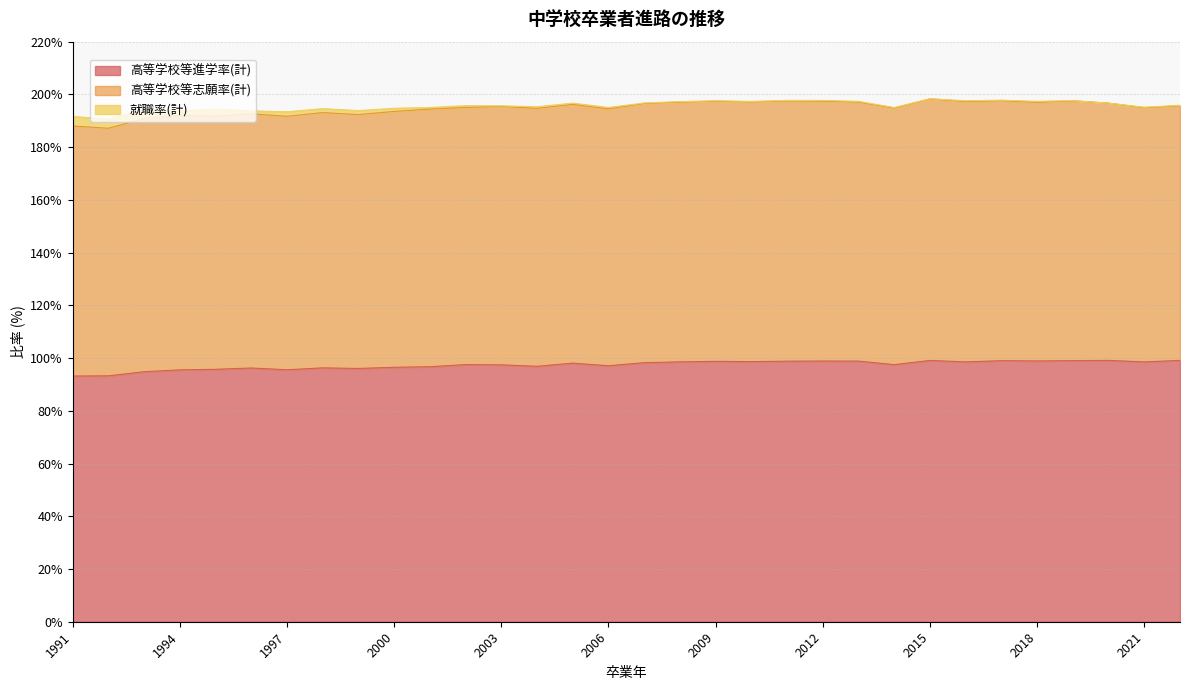

Reading left to right, list all the values displayed in this chart.

高等学校等進学率(計): 93.2	93.3	94.8	95.5	95.7	96.2	95.6	96.3	96.1	96.5	96.7	97.5	97.4	96.9	98.1	97.1	98.2	98.6	98.8	98.7	98.8	98.9	98.8	97.5	99.1	98.5	99.0	98.9	99.0	99.1	98.5	99.1
高等学校等志願率(計): 94.8	93.9	96.0	96.5	96.0	96.4	96.1	96.8	96.3	97.0	97.7	97.5	98.0	97.8	98.1	97.4	98.3	98.5	98.6	98.5	98.7	98.6	98.2	97.3	99.2	98.8	98.6	98.1	98.5	97.6	96.4	96.5
就職率(計): 3.6	3.5	3.3	1.7	2.7	1.1	1.7	1.5	1.5	1.2	0.6	0.7	0.2	0.6	0.5	0.5	0.2	0.2	0.2	0.2	0.2	0.3	0.3	0.2	0.1	0.3	0.2	0.4	0.1	0.0	0.2	0.2